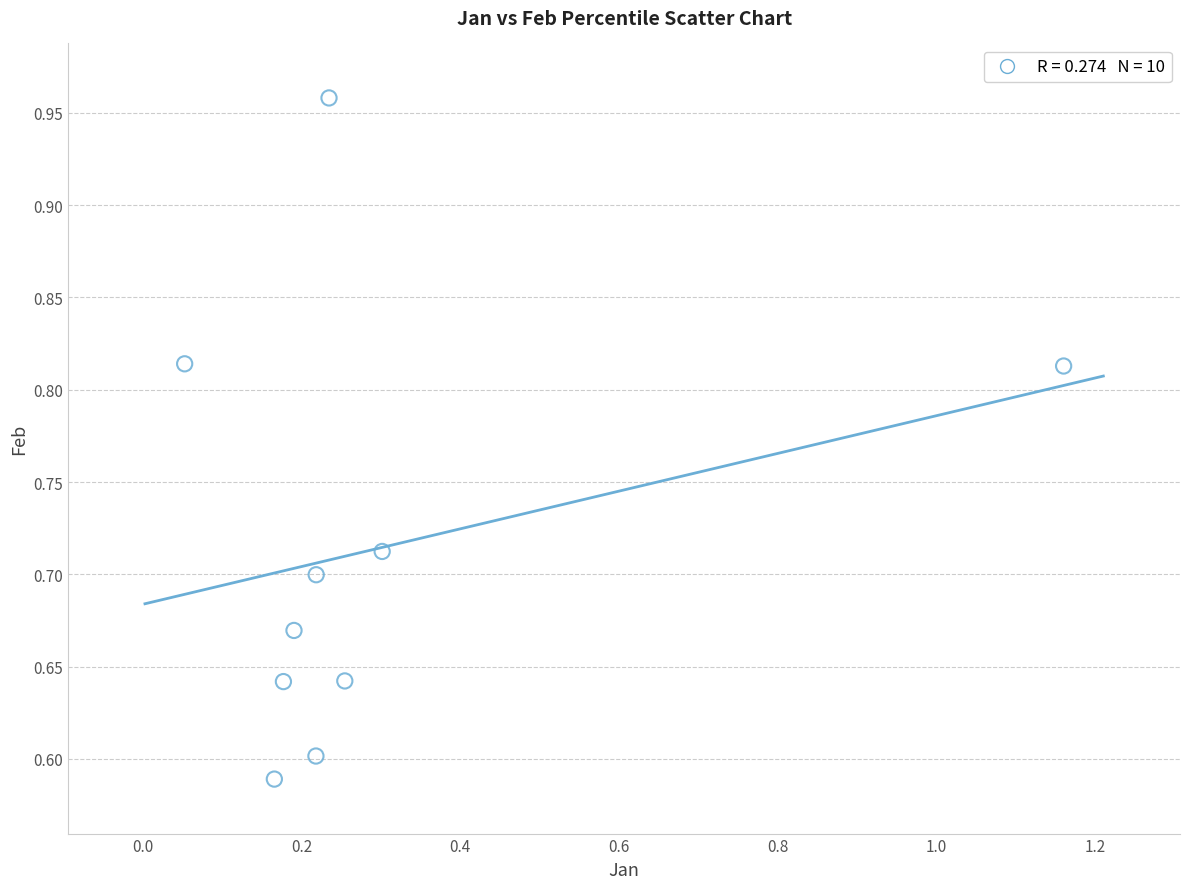

What is the range of X values (max minus min)?

1.1